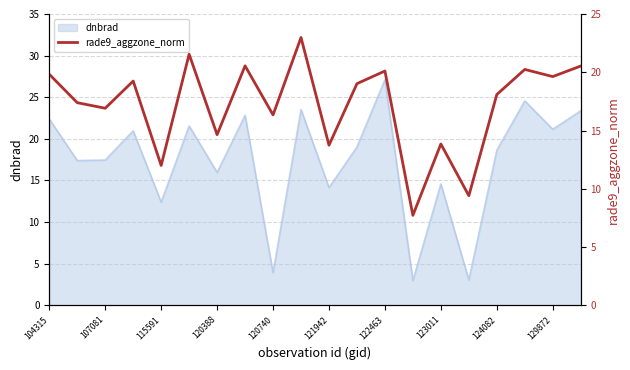

Reading left to right, what are all the values shown in this chart?

19.8	17.4	16.9	19.2	12.0	21.5	14.6	20.6	16.3	23.0	13.7	19.0	20.1	7.7	13.8	9.4	18.1	20.2	19.6	20.5